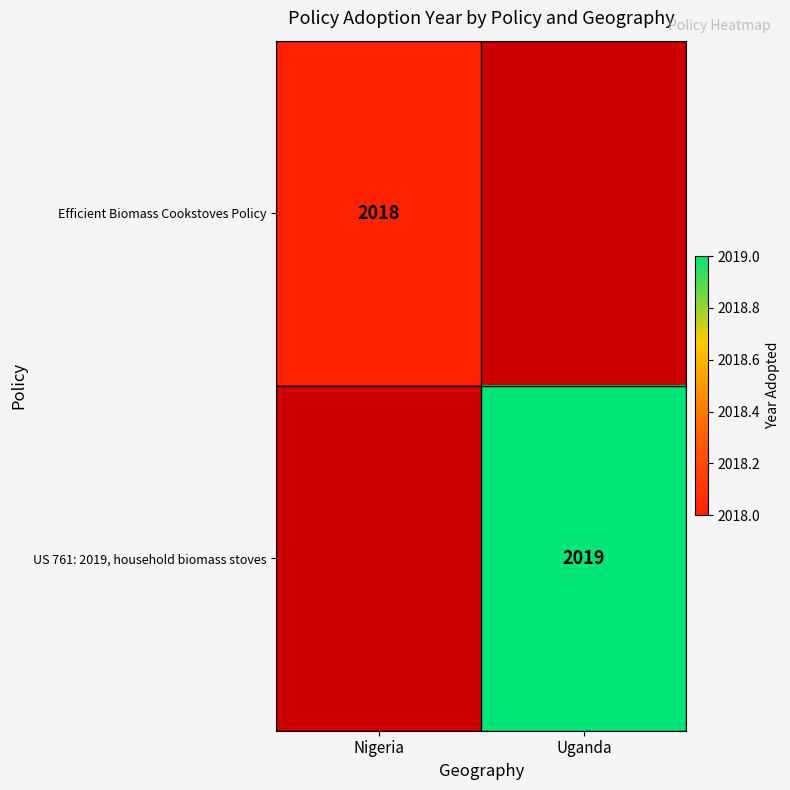

The Efficient Biomass Cookstoves Policy series shows 2018 at Nigeria. True or false?

True